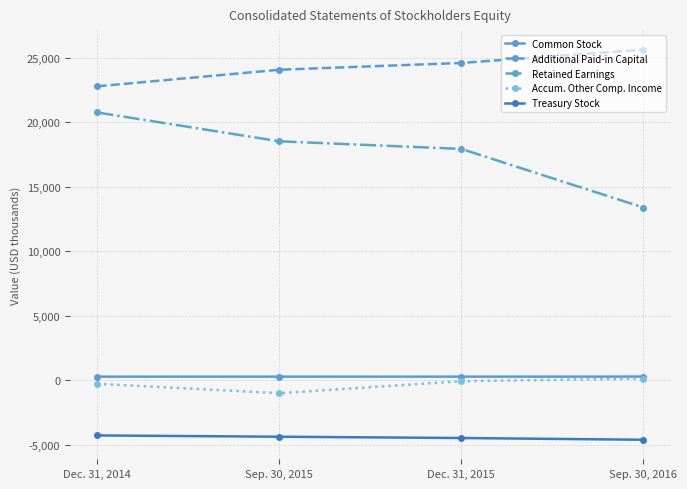

What is the average value of the Common Stock series?

270